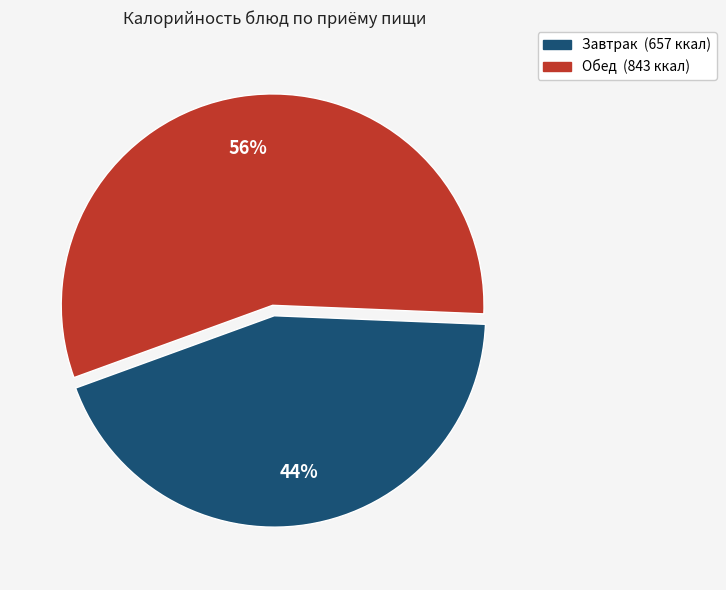

To the nearest percent, what is the average slice percentage?

50%